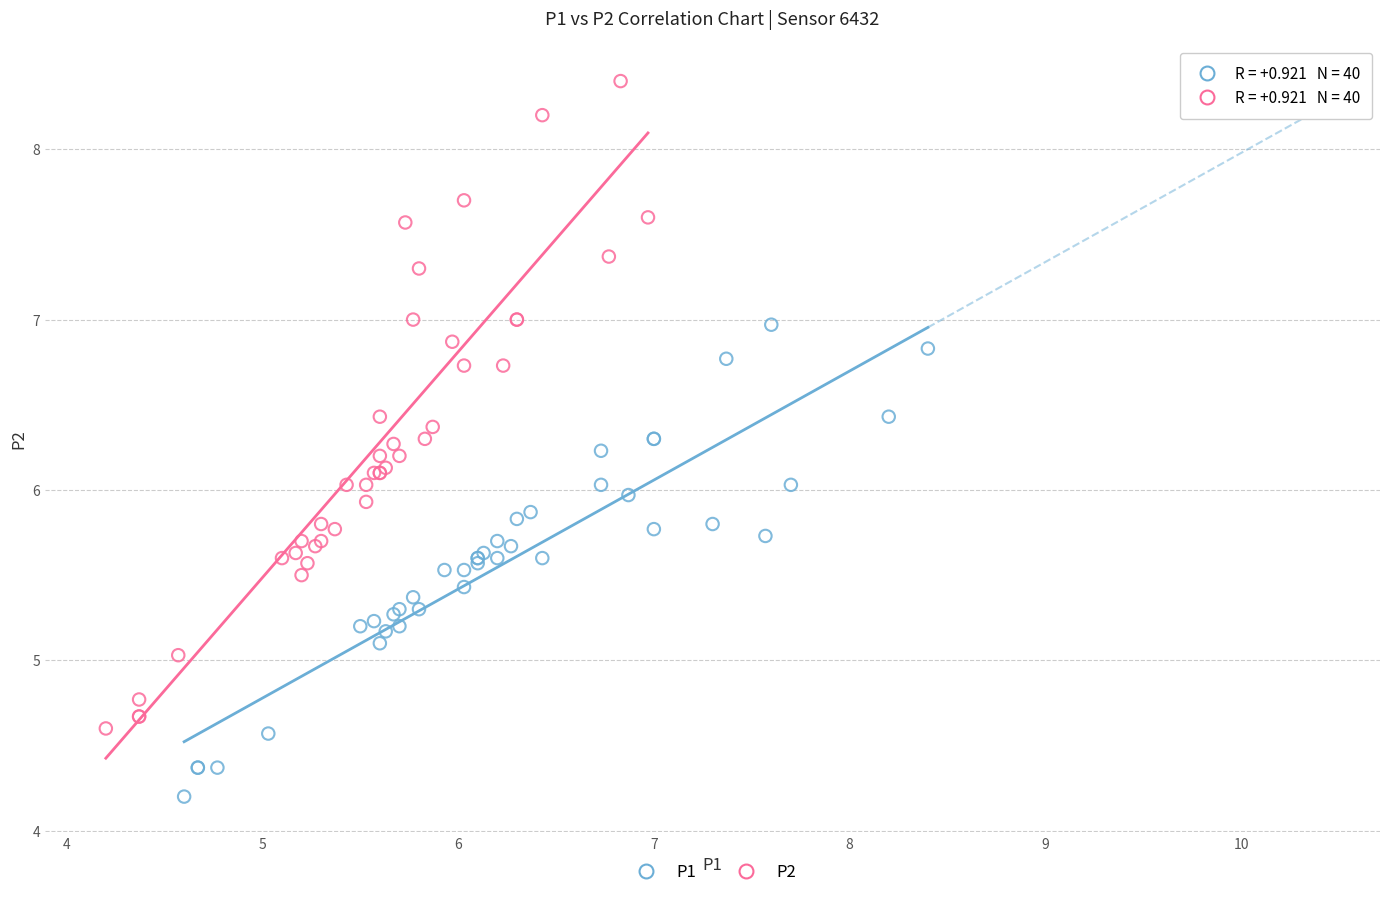

Which series reaches the maximum Y coordinate?

P2